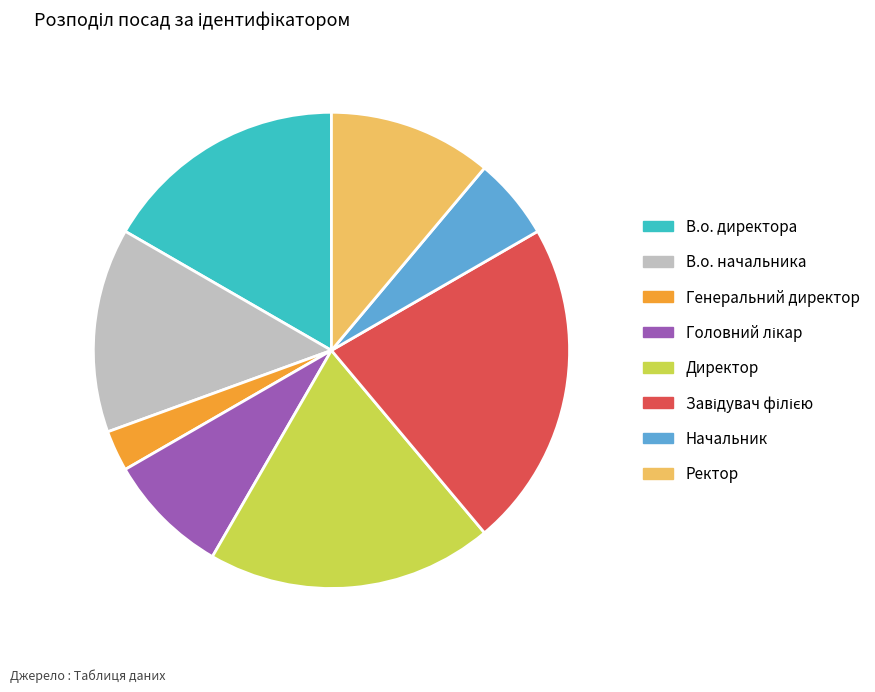

True or false: Начальник accounts for 6% of the total.

True